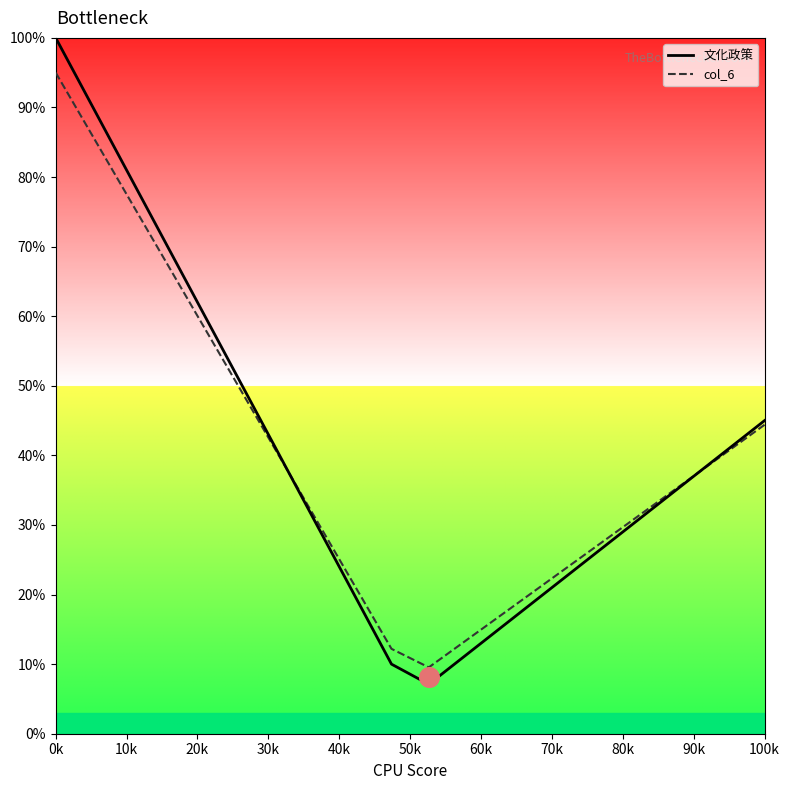

What are all the series names shown in the legend?

文化政策, col_6